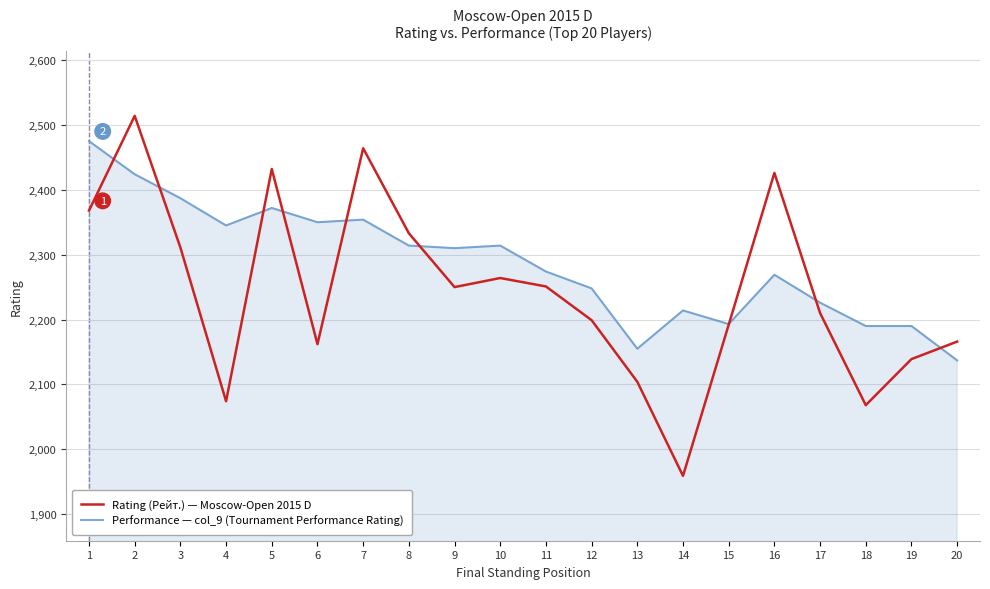

Does the chart display data point markers on the line(s)?

No